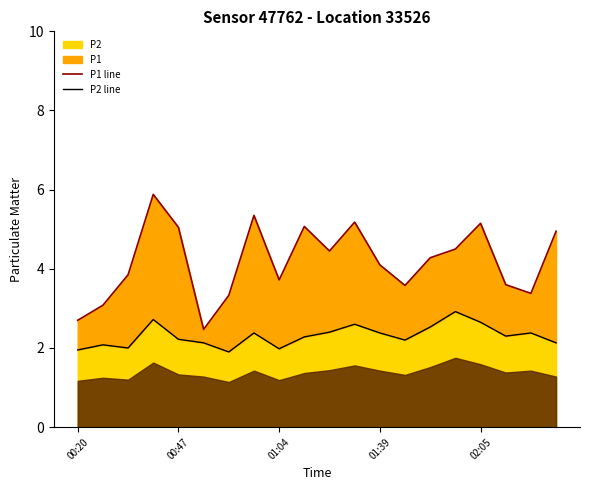

Rank the categories by P1 line value from lowest to highest.

5, 00:20, 00:47, 6, 18, 13, 17, 8, 01:04, 12, 14, 10, 15, 19, 02:05, 9, 16, 11, 7, 01:39